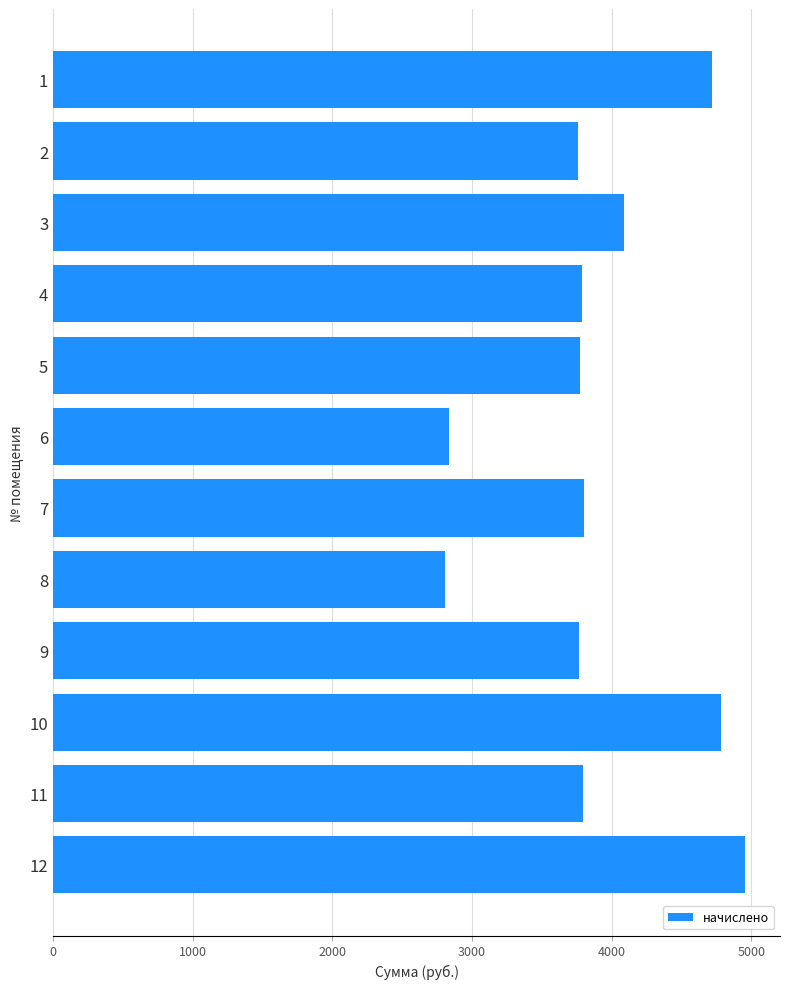

What is the change in value from 5 to 10?

+1006.6